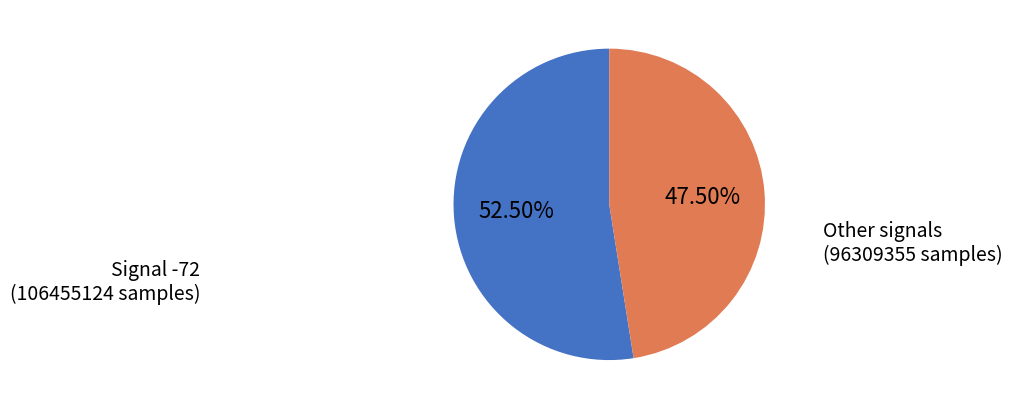

How many segments does this pie chart have?

2